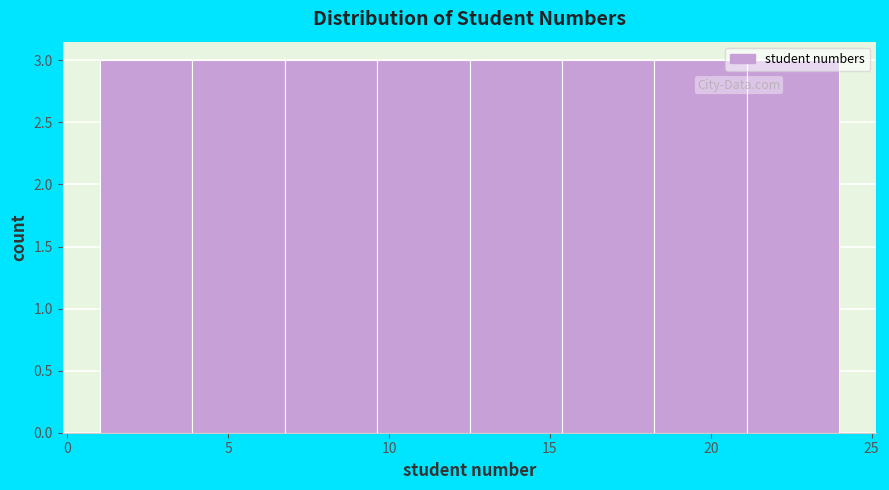

Reading left to right, transcribe this chart: for each bar, give the range it covers on the x-axis and its height. Neither the bar edges nor the heights are printed on the chart, so give them approximately, as read against the axes.

1.0 to 4.0: 3
4.0 to 7.0: 3
7.0 to 9.5: 3
9.5 to 12.5: 3
12.5 to 15.5: 3
15.5 to 18.5: 3
18.5 to 21.0: 3
21.0 to 24.0: 3